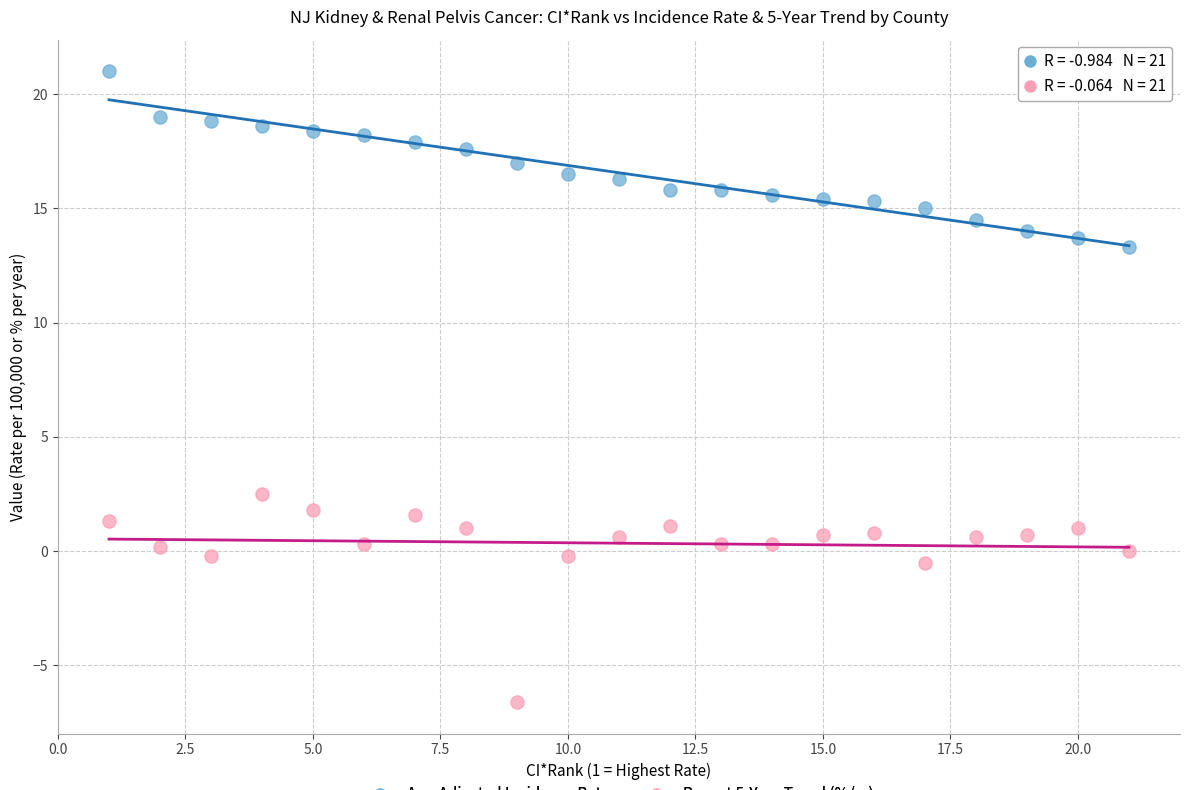

What are all the series names shown in the legend?

Age-Adjusted Incidence Rate, Recent 5-Year Trend (%/yr)